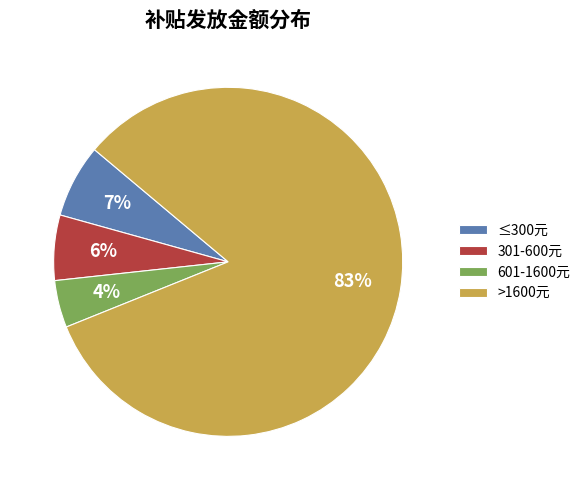

What percentage is the ≤300元 slice, to the nearest percent?

7%